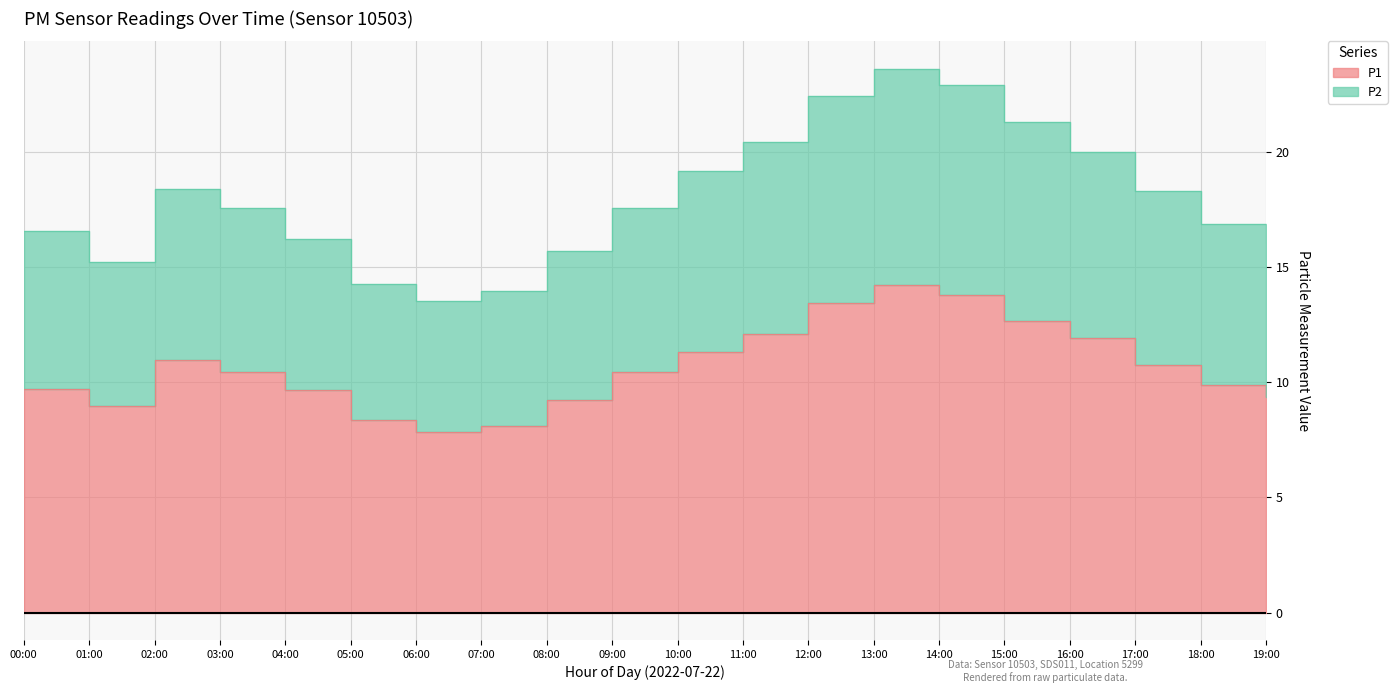

Reading right to left, transcribe all the data shown in this chart.

P1: 19:00=9.3	18:00=9.9	17:00=10.8	16:00=11.9	15:00=12.7	14:00=13.8	13:00=14.2	12:00=13.4	11:00=12.1	10:00=11.3	09:00=10.4	08:00=9.2	07:00=8.1	06:00=7.8	05:00=8.3	04:00=9.7	03:00=10.4	02:00=11.0	01:00=9.0	00:00=9.7
P2: 19:00=16.1	18:00=16.9	17:00=18.3	16:00=20.0	15:00=21.3	14:00=22.9	13:00=23.6	12:00=22.4	11:00=20.4	10:00=19.2	09:00=17.5	08:00=15.7	07:00=14.0	06:00=13.5	05:00=14.2	04:00=16.2	03:00=17.6	02:00=18.4	01:00=15.2	00:00=16.5